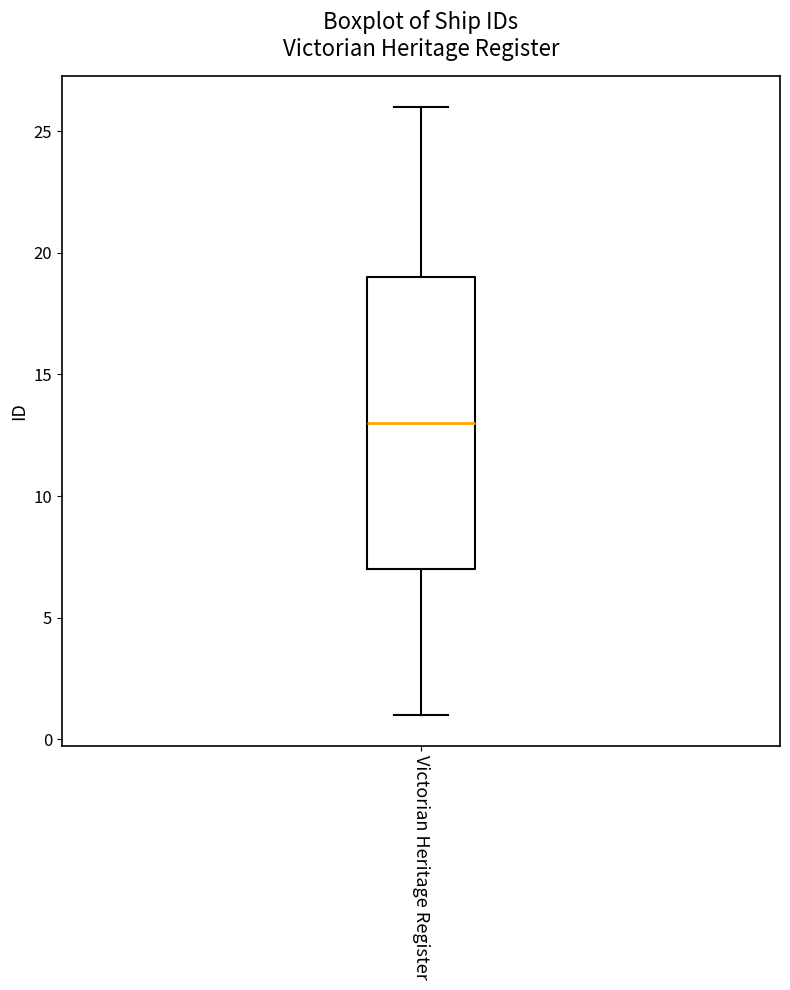

Transcribe this box plot: give where the median line is, the range the box spans, and where the two whiskers end, as read against the y-axis. The values are not printed on the chart, so give them approximately, as read against the axis.

median 13, box 7 to 19, whiskers 1 to 26